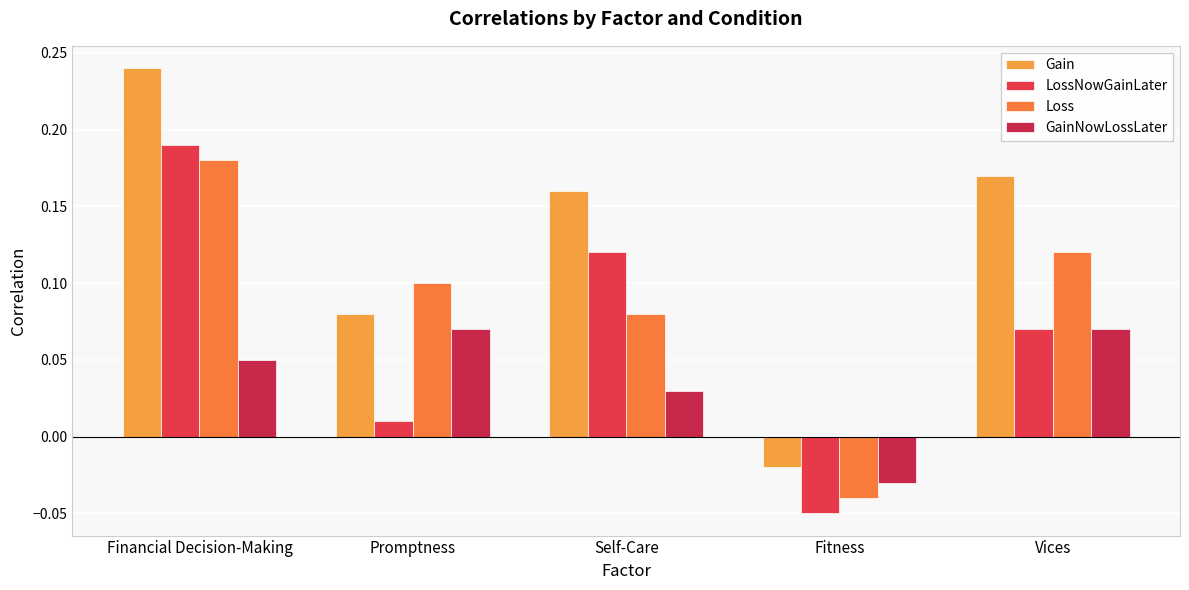

What is the difference between the LossNowGainLater values at Financial Decision-Making and Fitness?

0.2